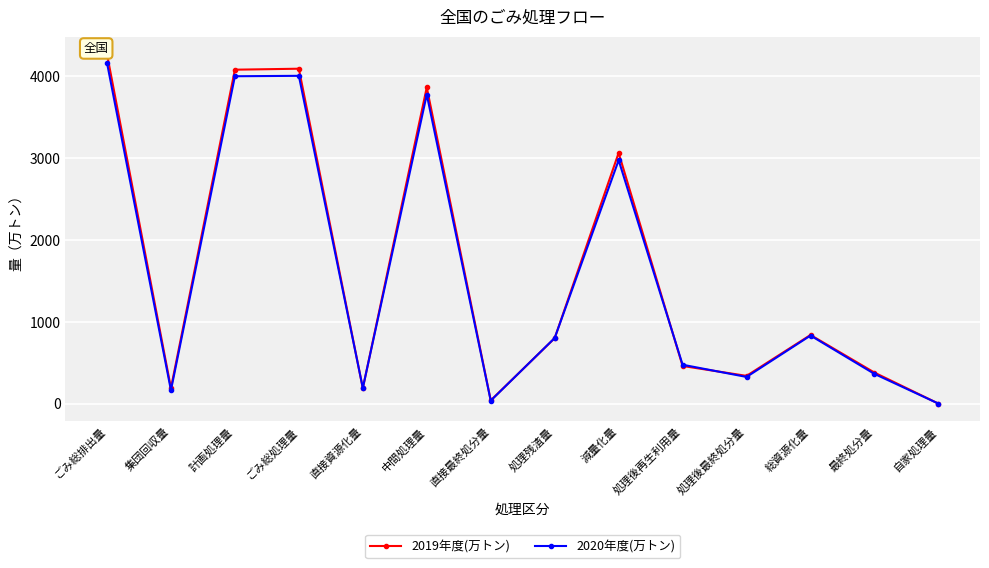

How many lines are shown in the chart?

2